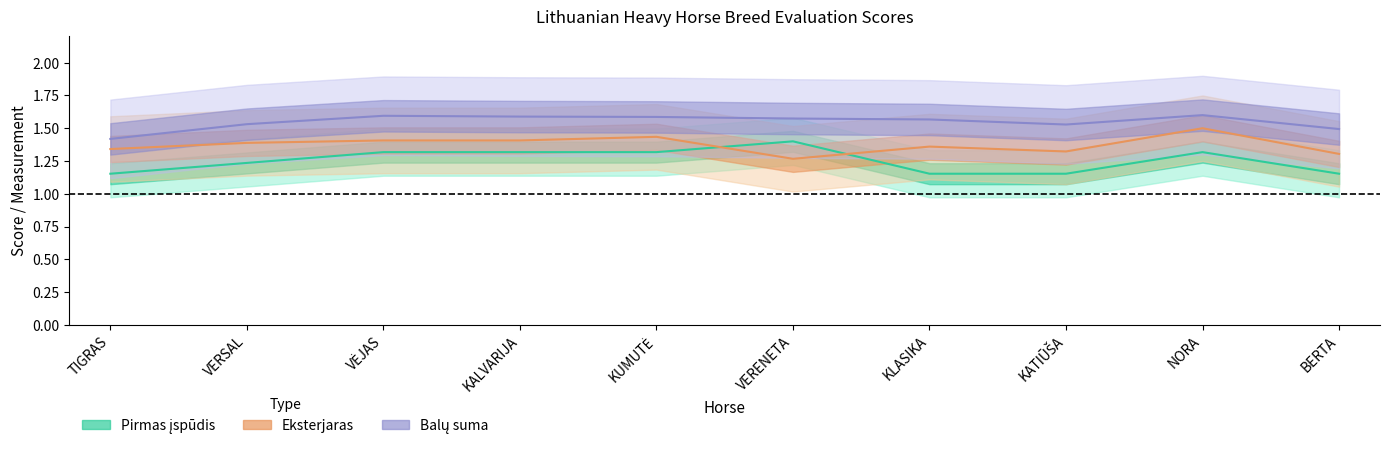

What is the label of the 5th point from the right?

VERENETA